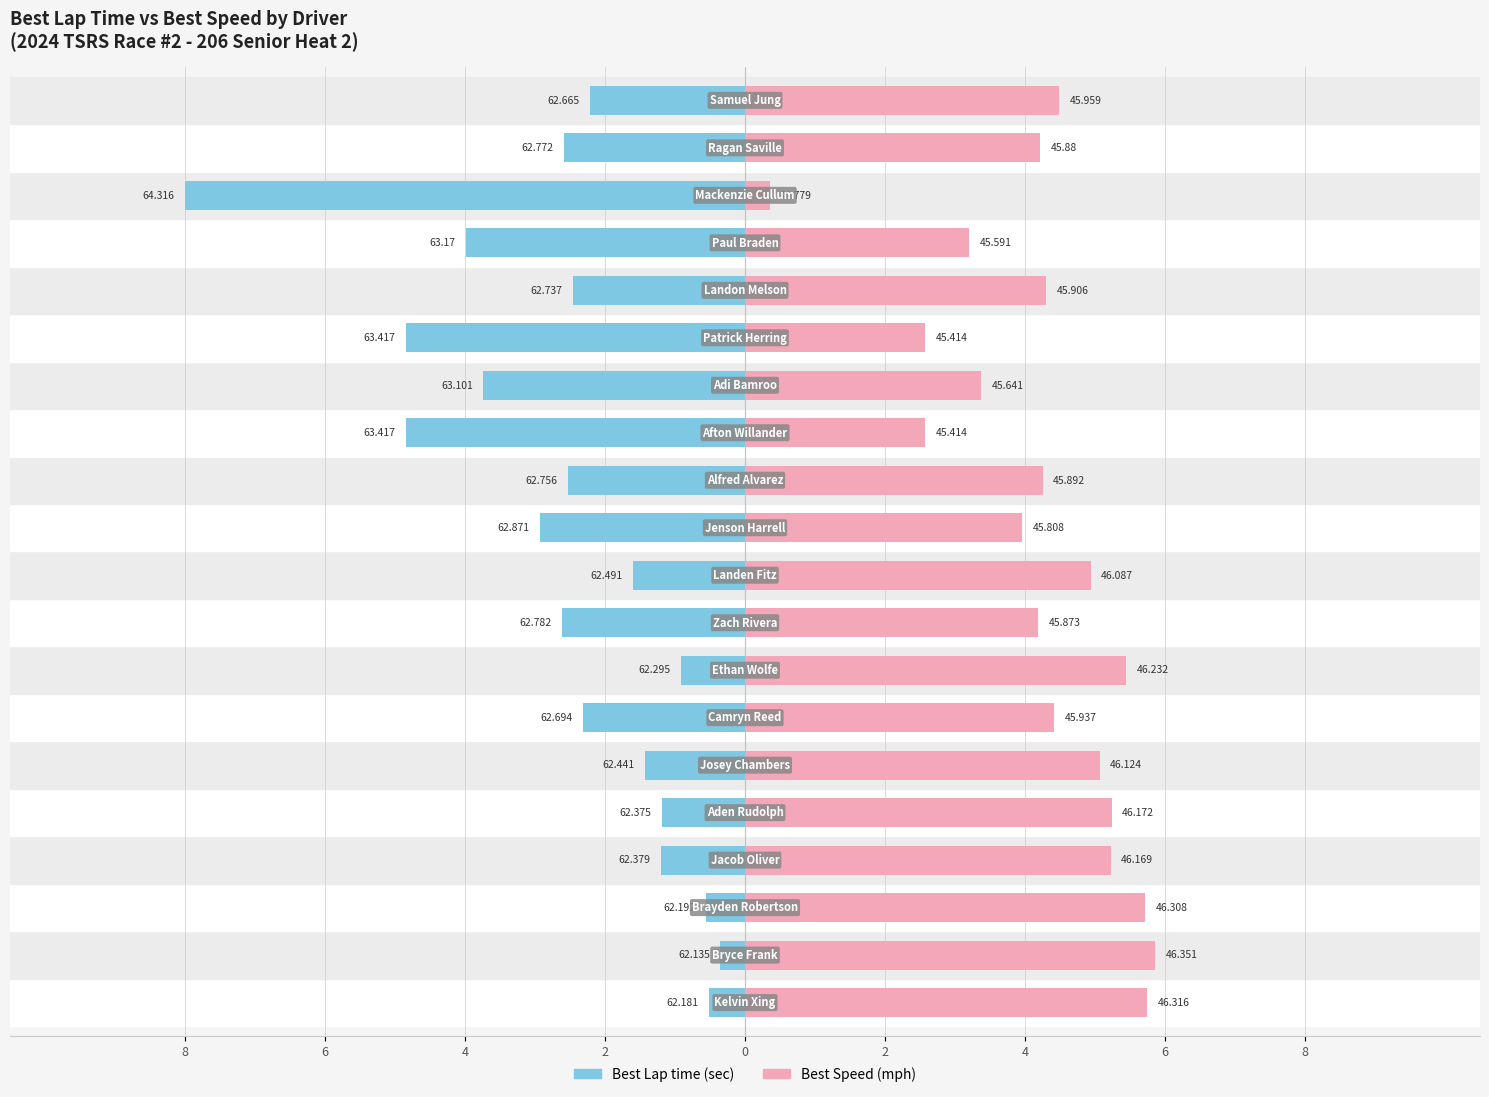

At how many categories does at least one series exceed 0?

20